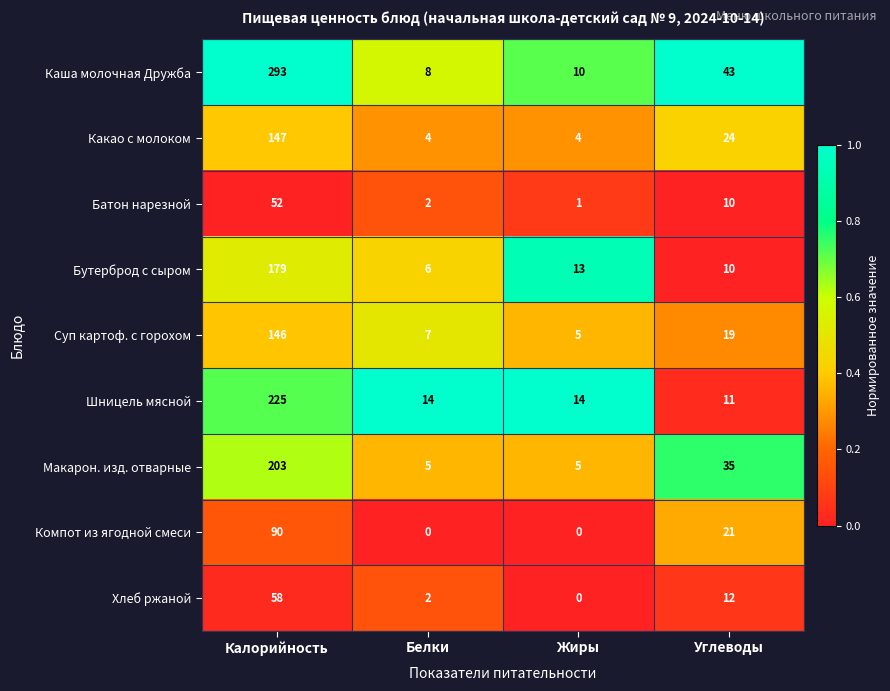

Which category has the highest value in the Шницель мясной series?

Калорийность